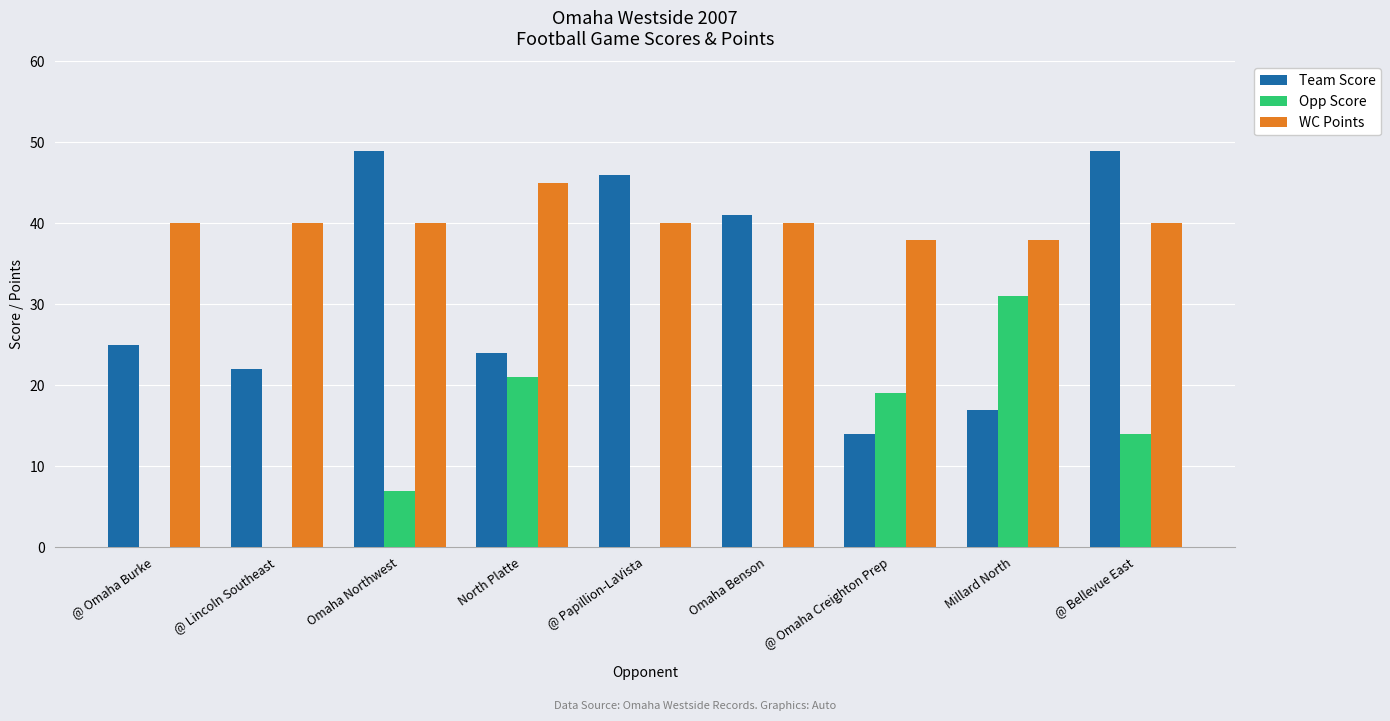

At which category is the sum across all series the highest?

@ Bellevue East